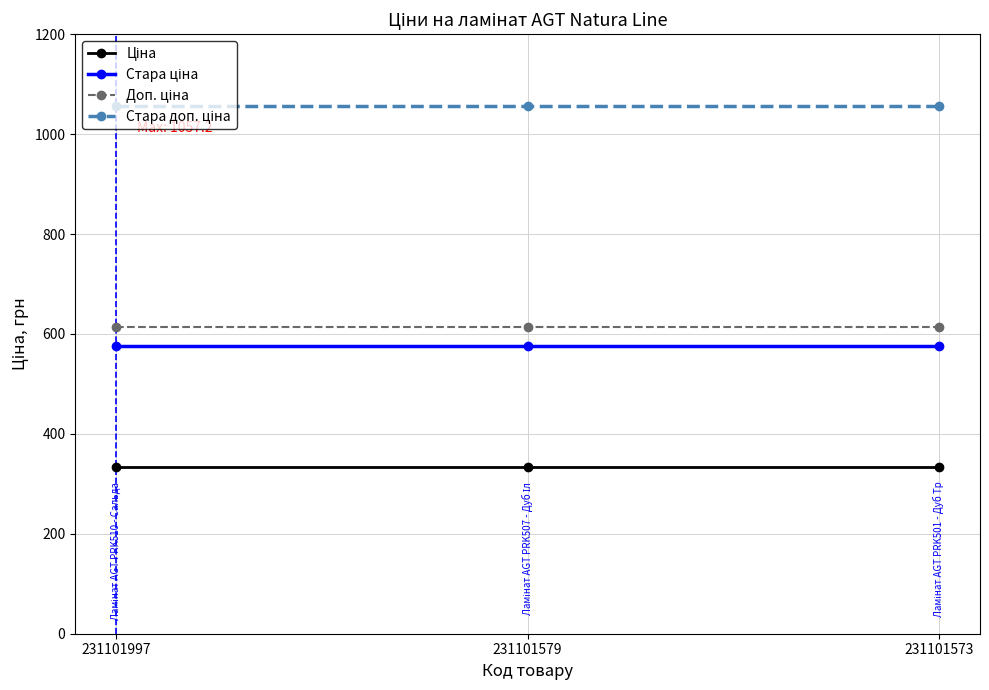

What is the spread (max minus min) of values at 231101573?

722.8